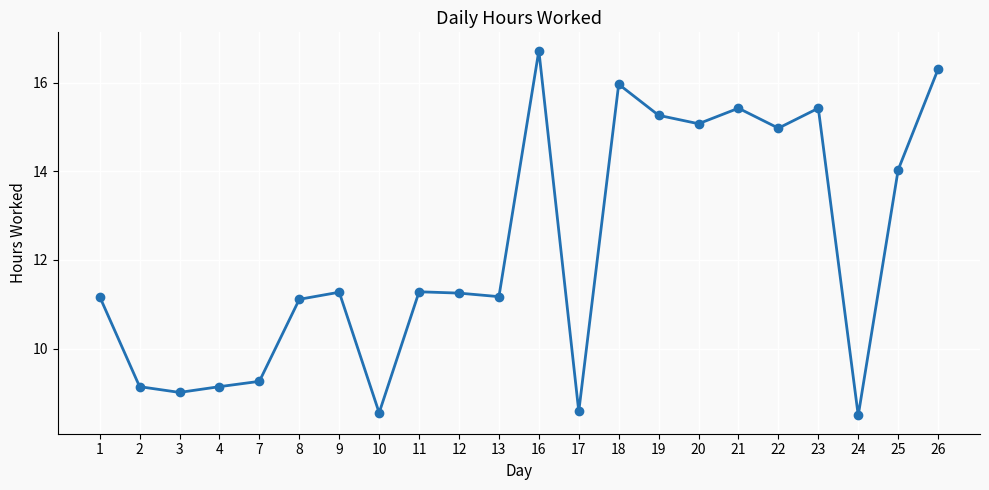

Which label corresponds to the largest value in the chart?

16